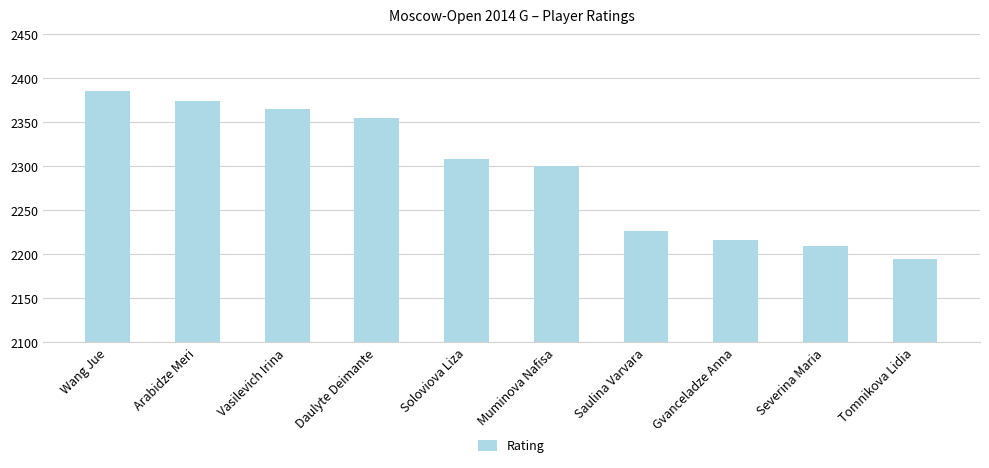

Are the bars horizontal?

No